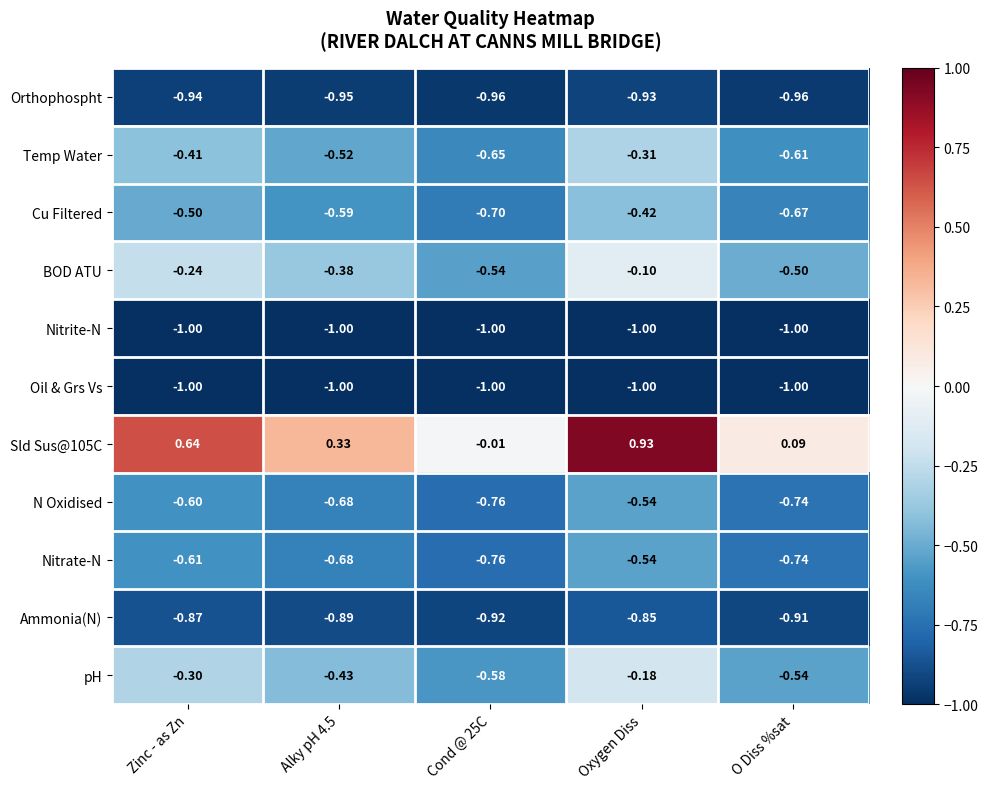

At which category is the sum across all series the highest?

Oxygen Diss